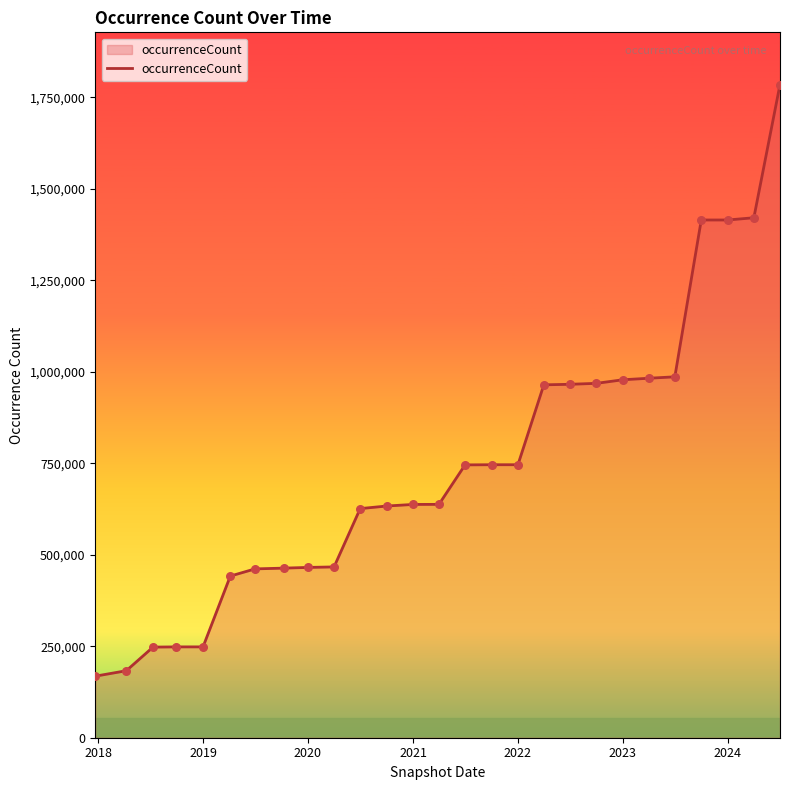

What is the minimum value shown in the chart?

168227